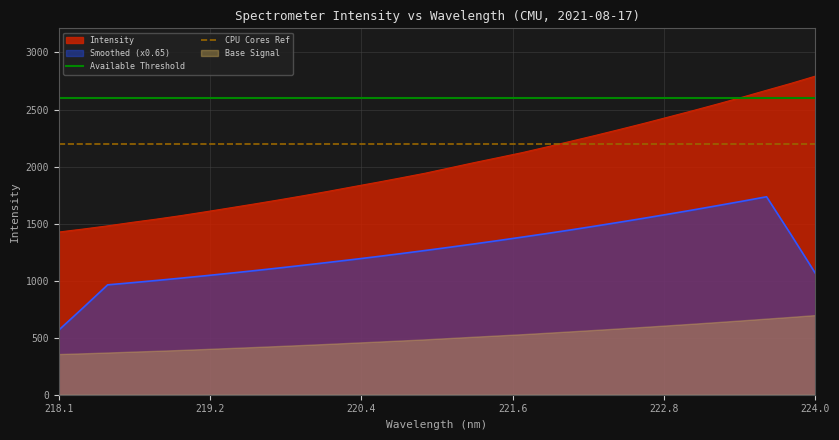

At which label does Smoothed (x0.65) reach its minimum?

218.1